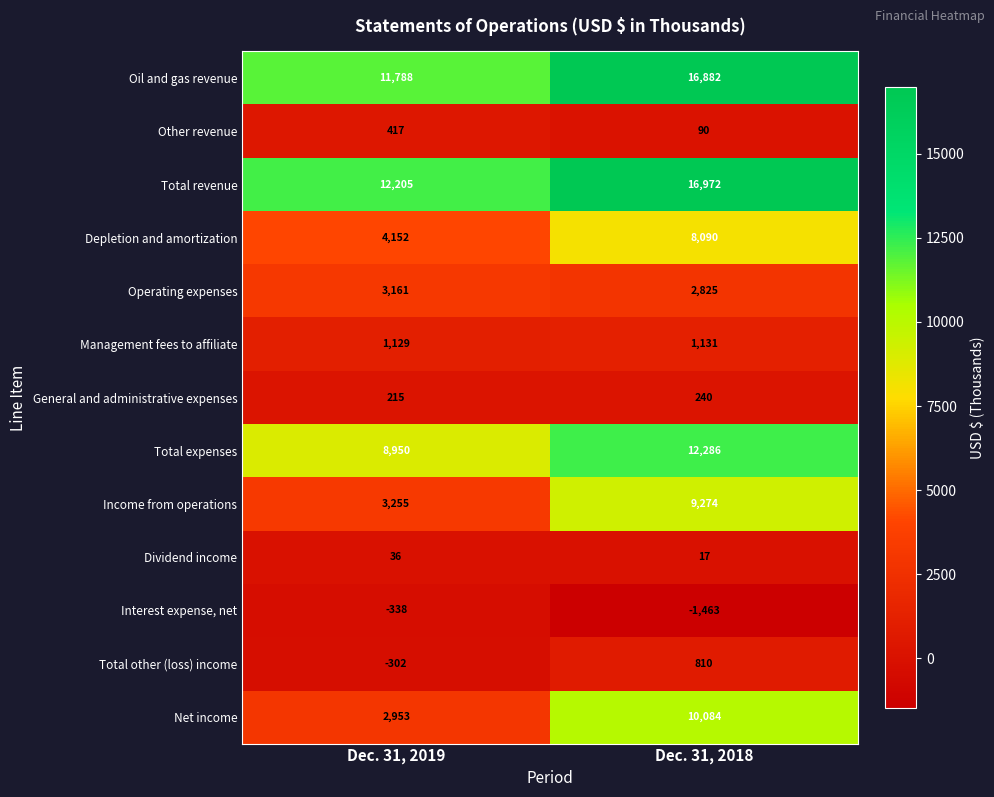

Reading right to left, transcribe all the data shown in this chart.

Oil and gas revenue: 16882	11788
Other revenue: 90	417
Total revenue: 16972	12205
Depletion and amortization: 8090	4152
Operating expenses: 2825	3161
Management fees to affiliate: 1131	1129
General and administrative expenses: 240	215
Total expenses: 12286	8950
Income from operations: 9274	3255
Dividend income: 17	36
Interest expense, net: -1463	-338
Total other (loss) income: 810	-302
Net income: 10084	2953